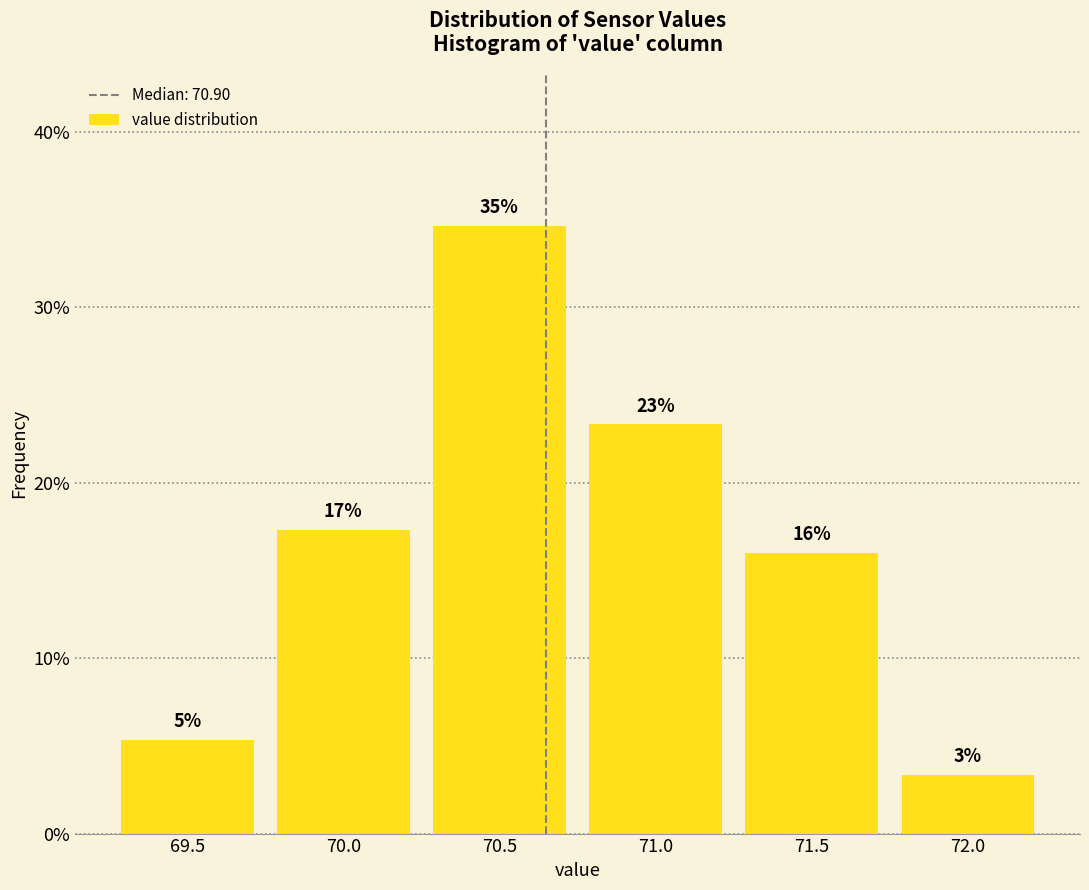

How many bars are there in total?

6